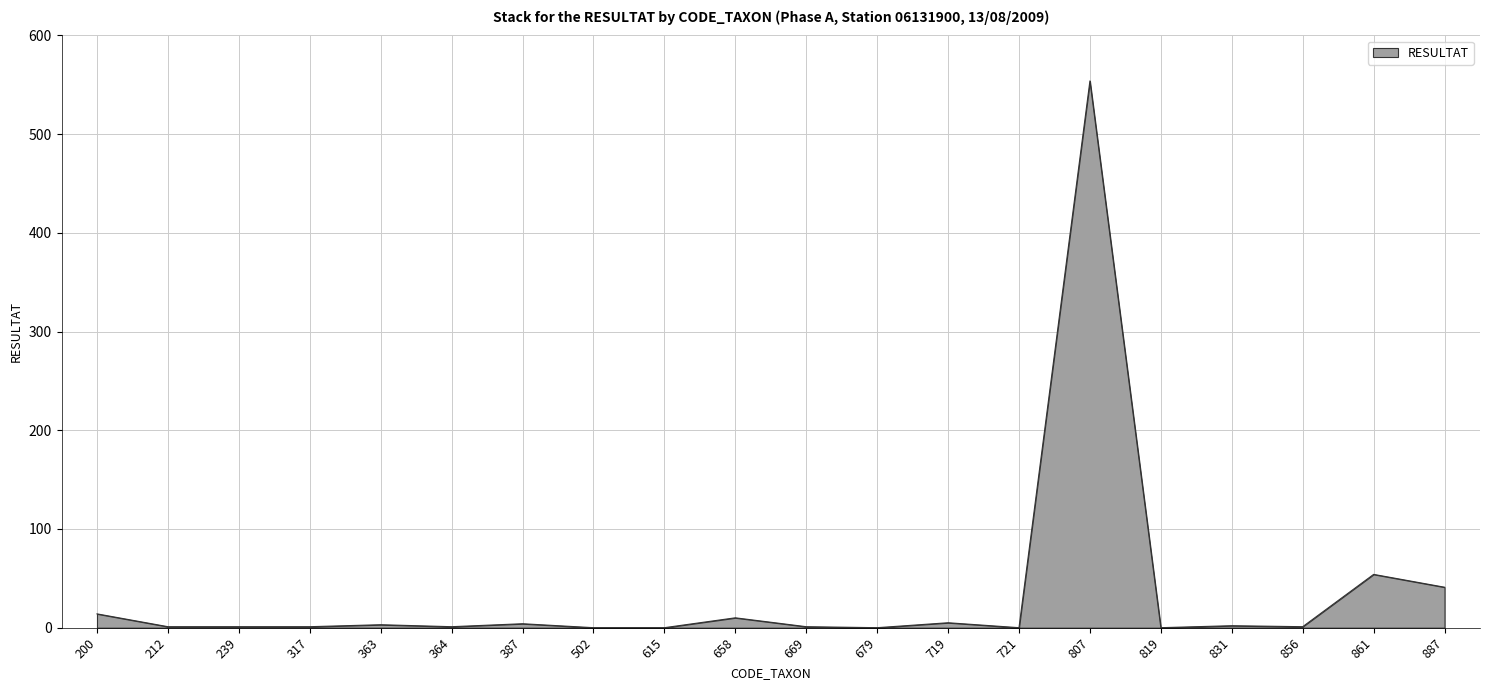

Between 721 and 861, which is larger?

861